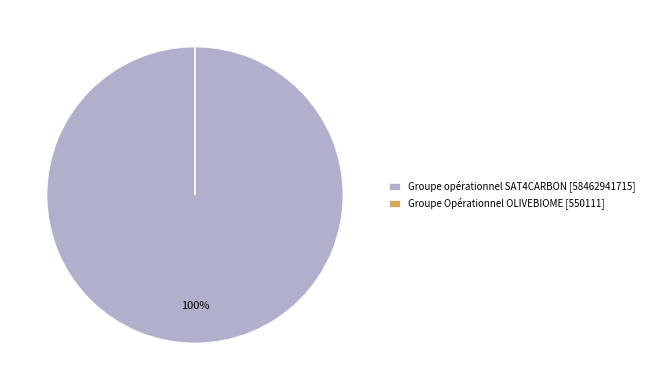

To the nearest percent, what is the average slice percentage?

50%